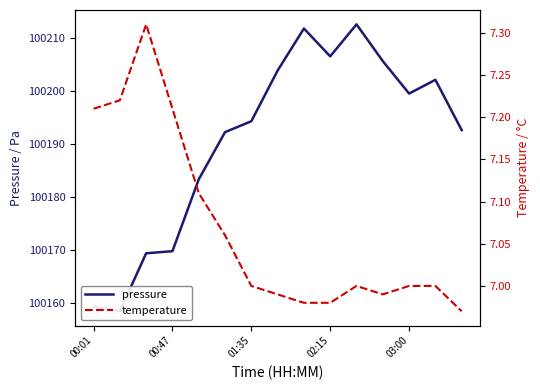

Is this an area chart (filled region under the line)?

No